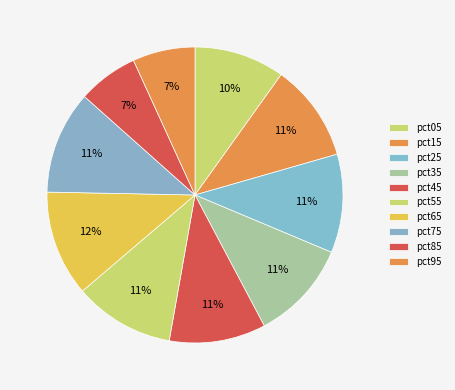

To the nearest percent, what is the difference between the pct25 and pct65 slice percentages?

1%